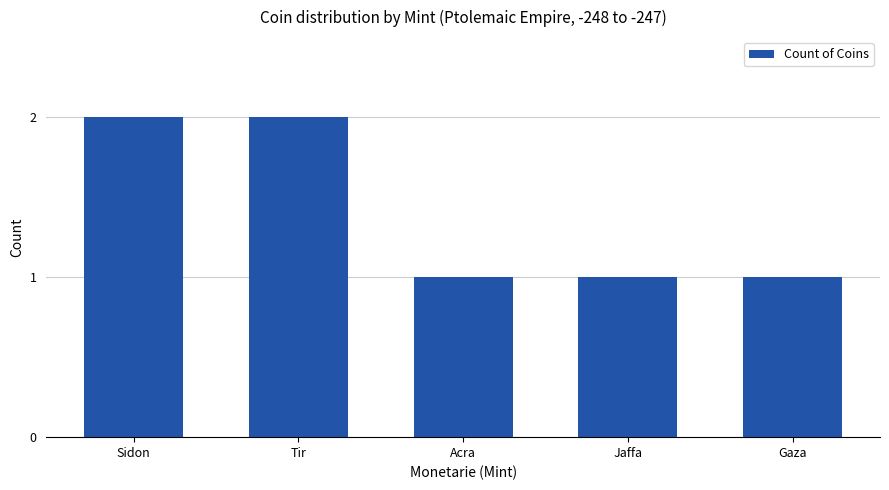

What is the ratio of the value at Sidon to the value at Acra?

2.0